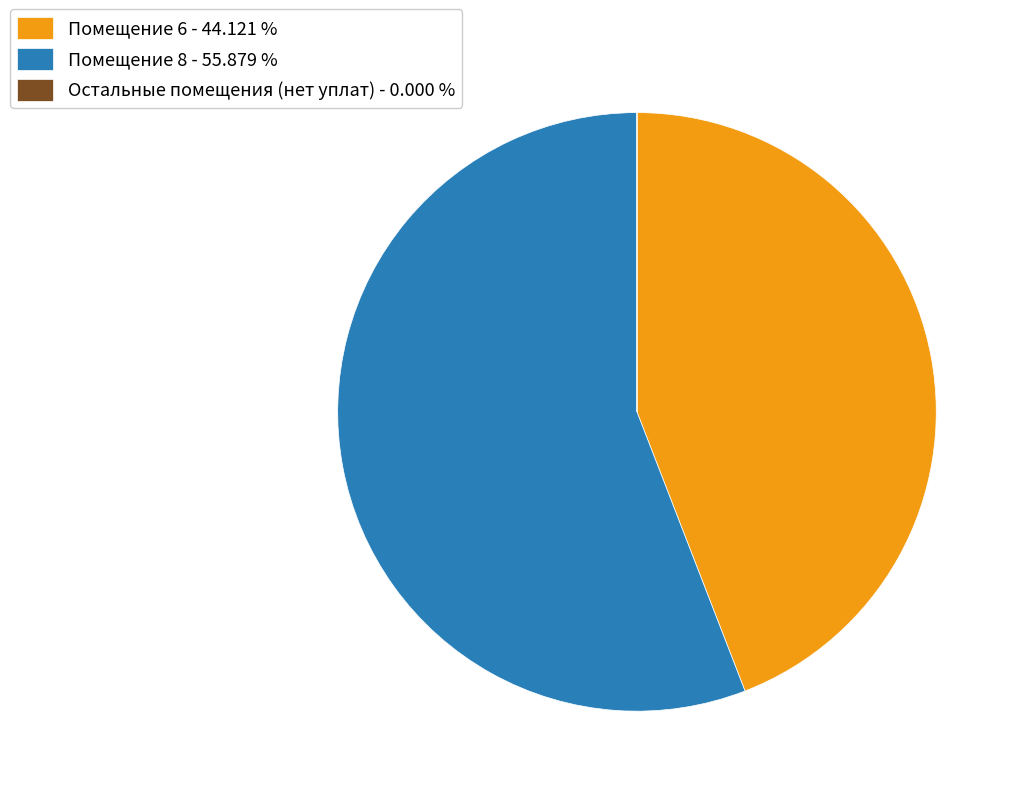

Is the sum of Помещение 6 - 44.121 % and Помещение 8 - 55.879 % greater than half?

Yes